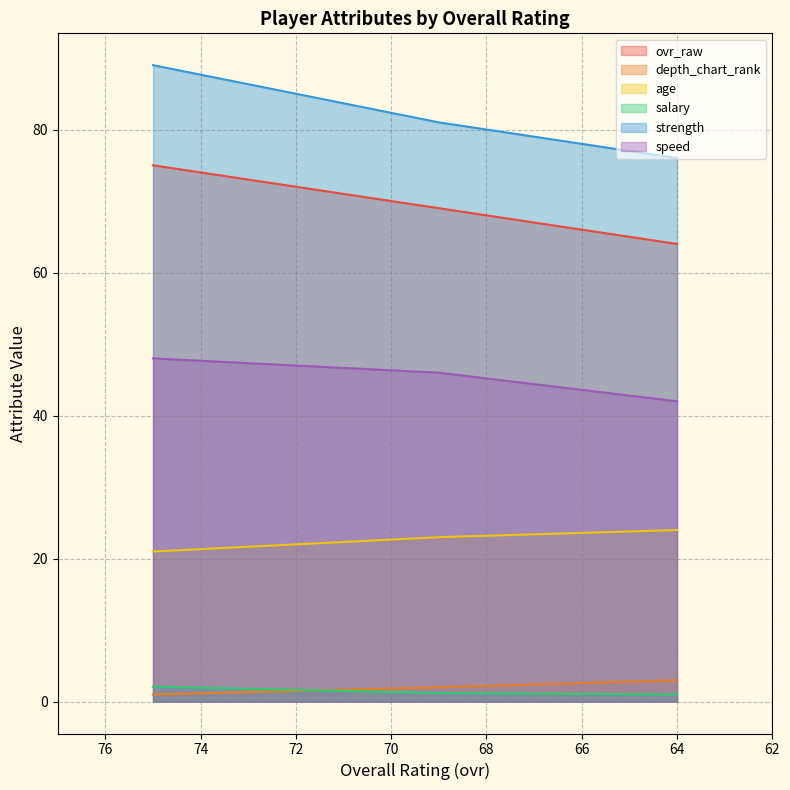

Is the value of salary at 69 greater than the value of strength at 64?

No